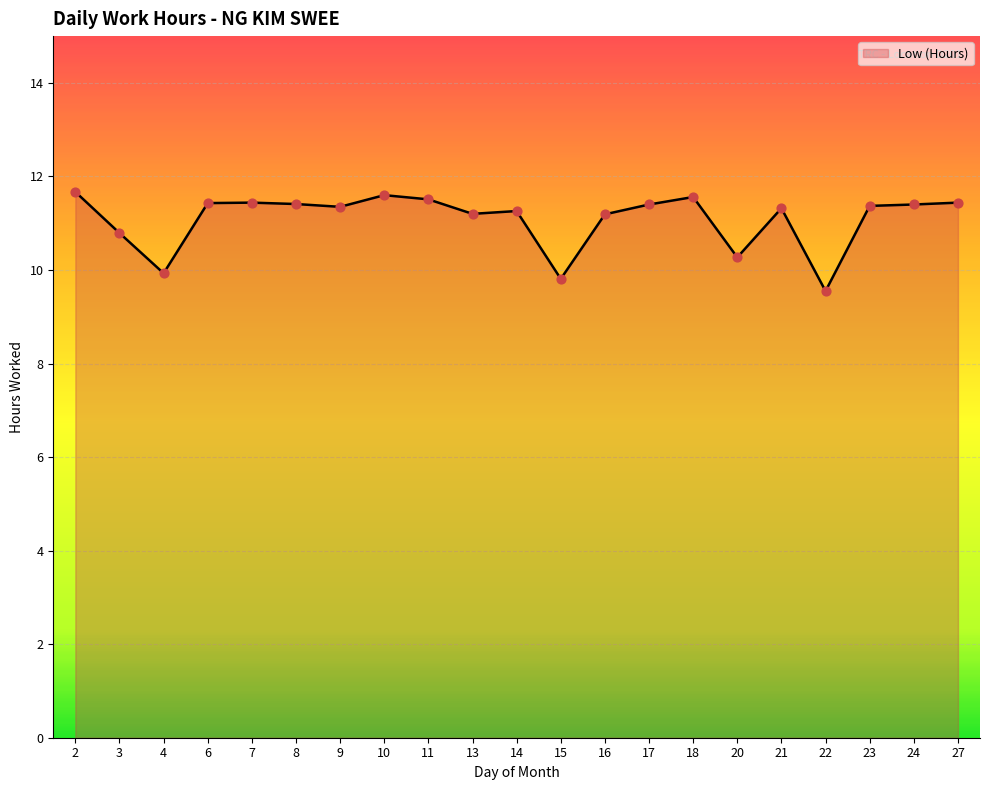

What is the change in value from 11 to 24?

-0.1